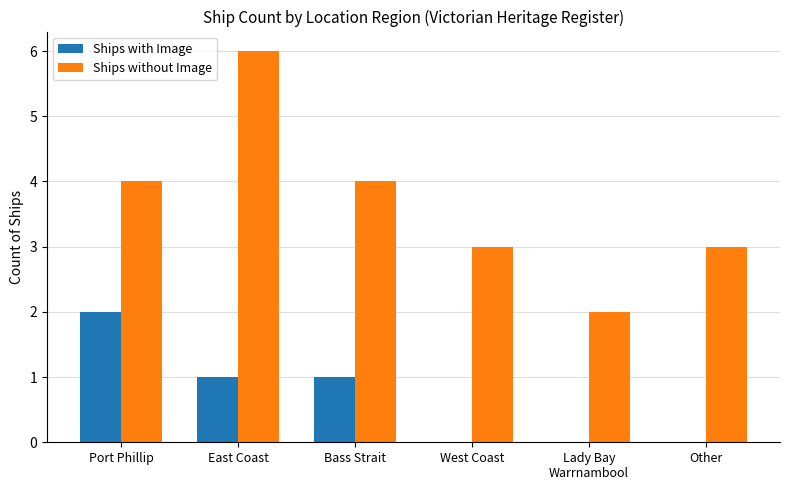

What is the total value across all series at Lady Bay
Warrnambool?

2